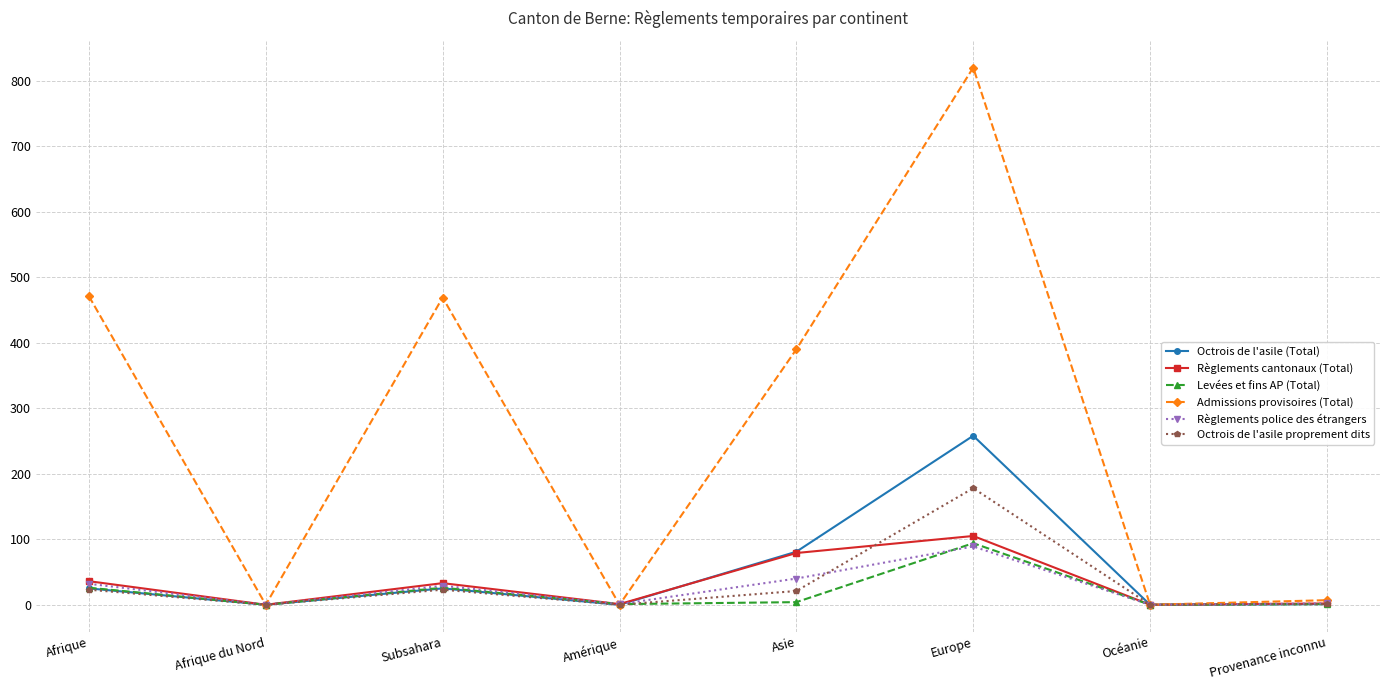

What is the label of the 8th point from the left?

Provenance inconnu